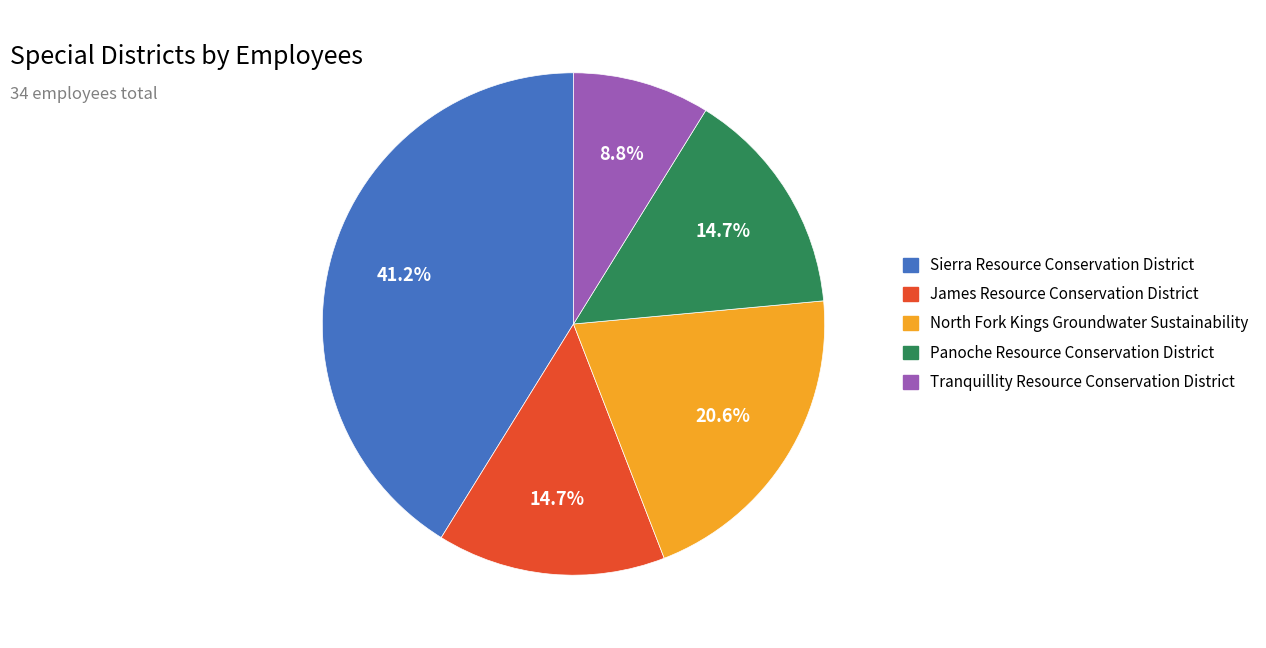

Which has a higher value, North Fork Kings Groundwater Sustainability or Tranquillity Resource Conservation District?

North Fork Kings Groundwater Sustainability